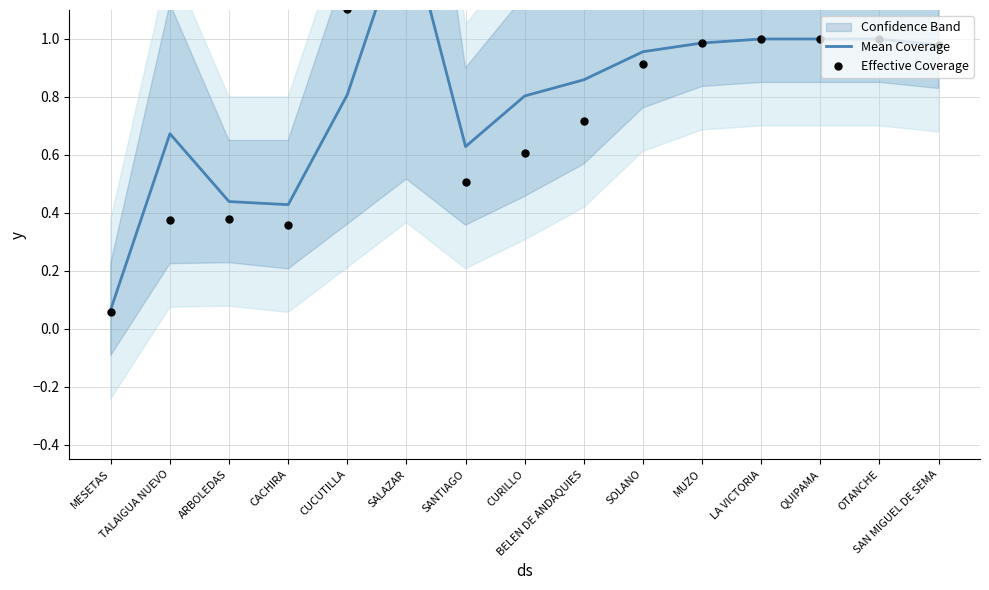

Which series reaches the maximum Y coordinate?

Effective Coverage